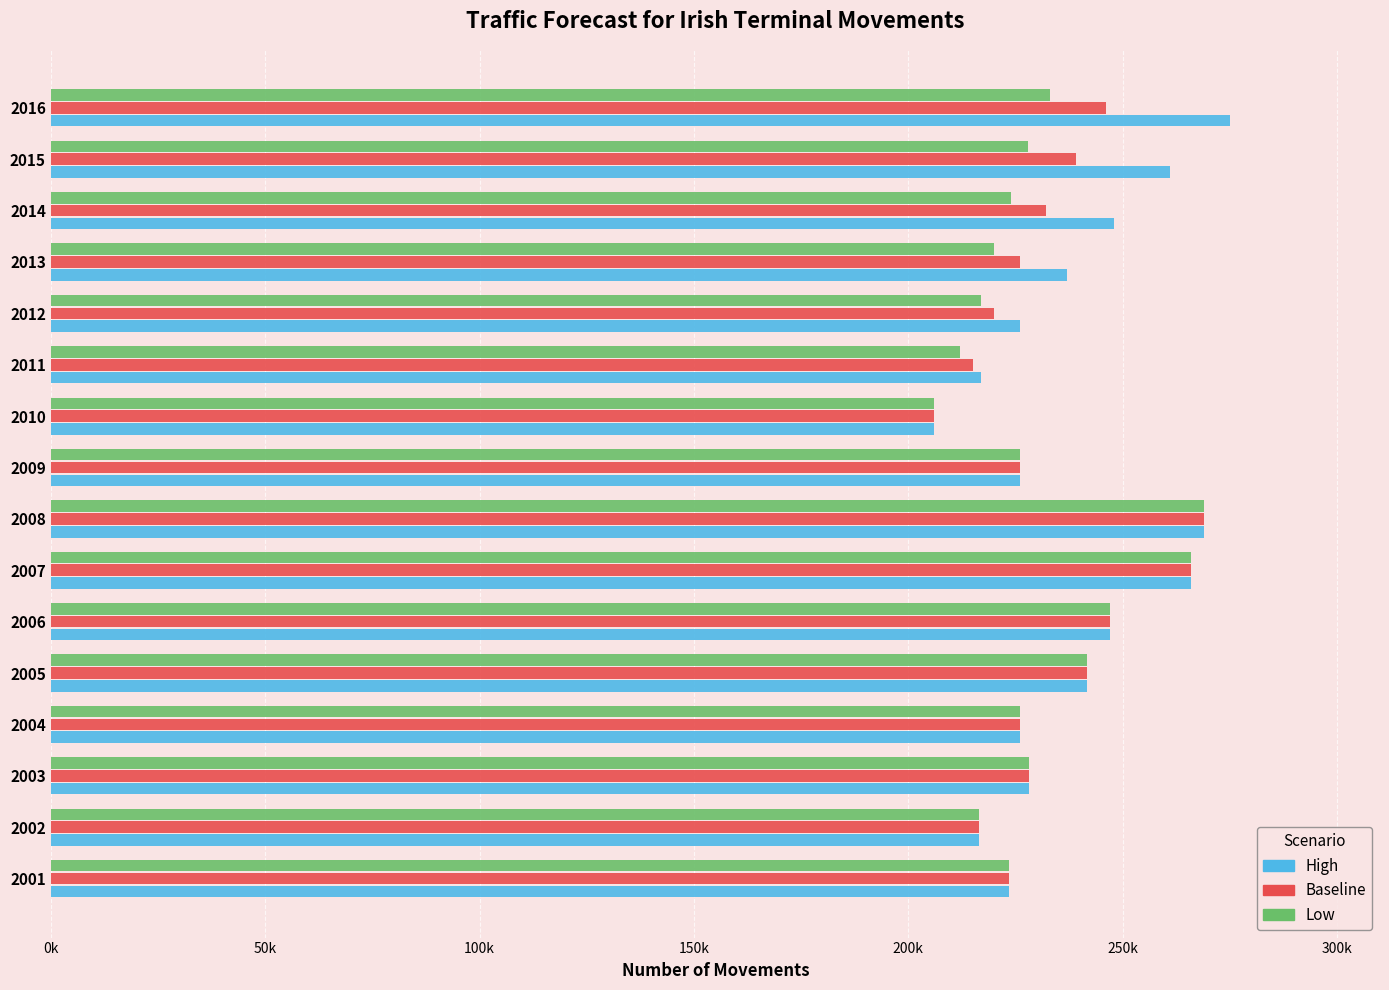

What is the value of the Baseline bar at the 11th from the left?

215000